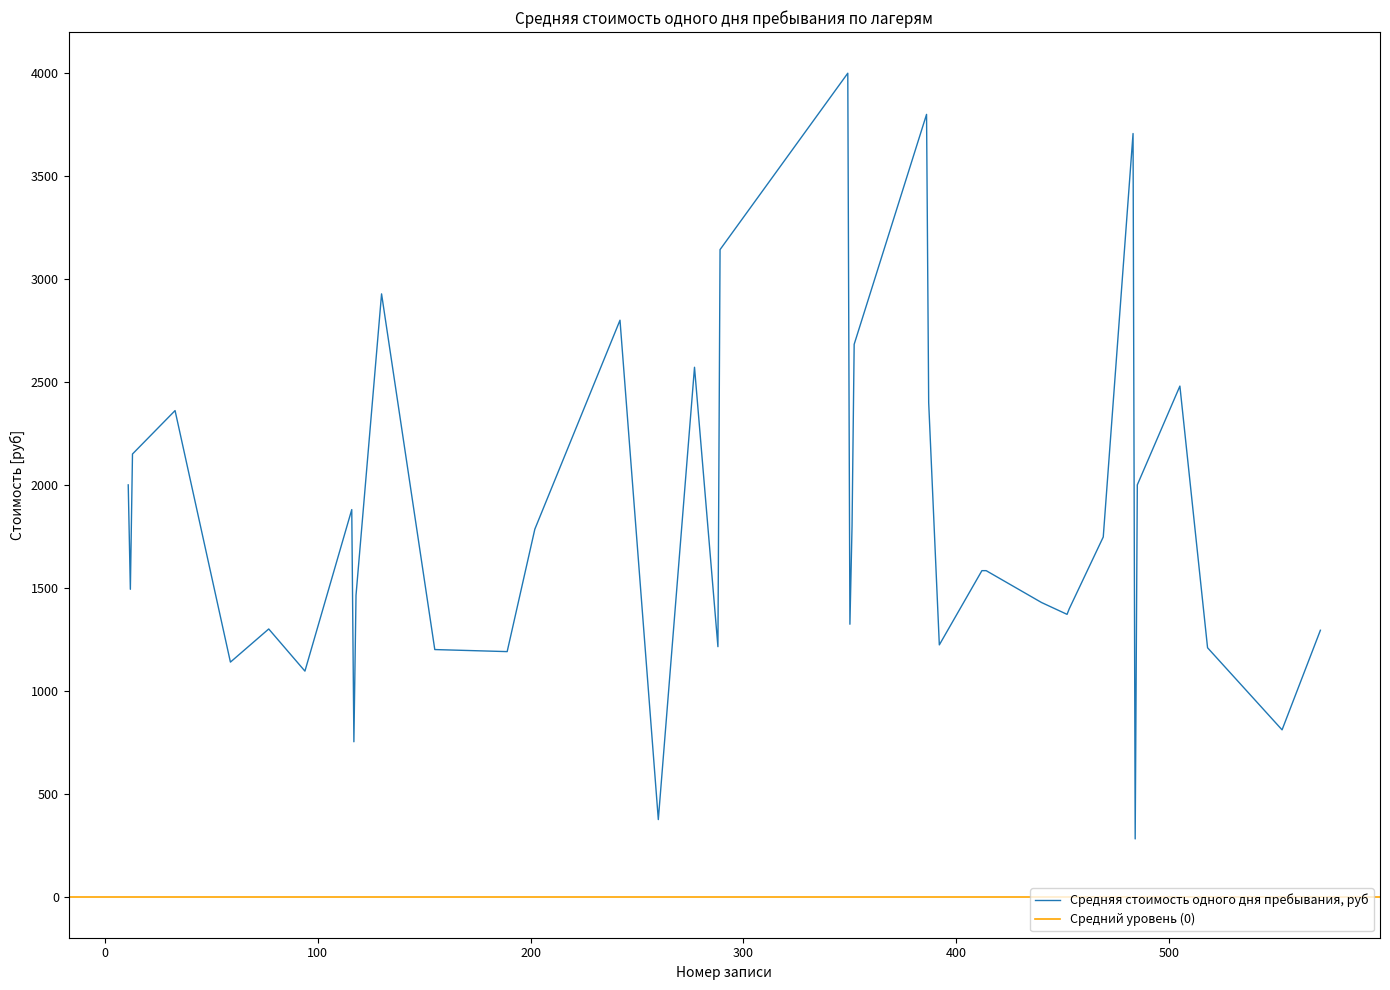

How many interior local peaks (higher than both neighbors) does the data have?

10